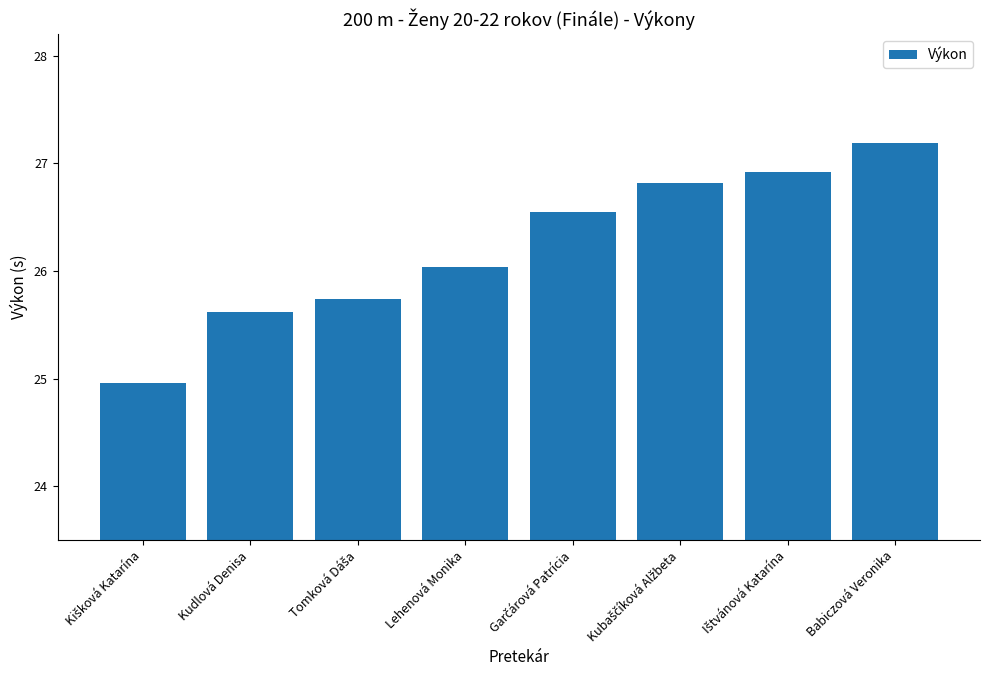

What is the ratio of the value at Lehenová Monika to the value at Babiczová Veronika?

1.0